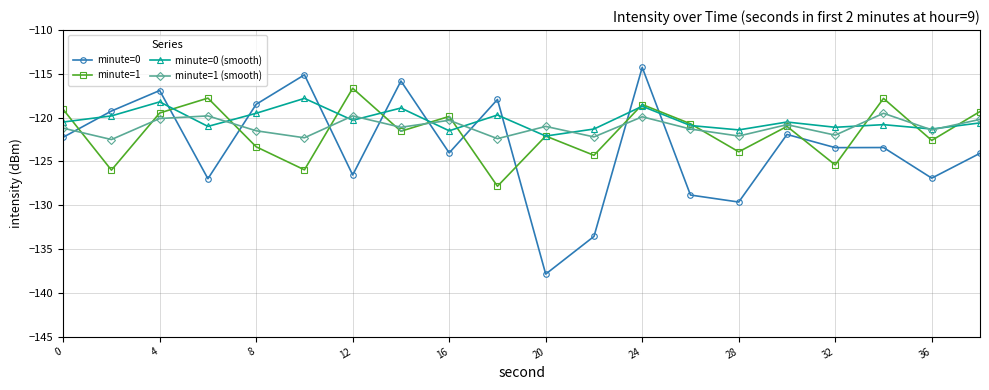

True or false: minute=1 (smooth) has more than 1 interior local peaks.

True